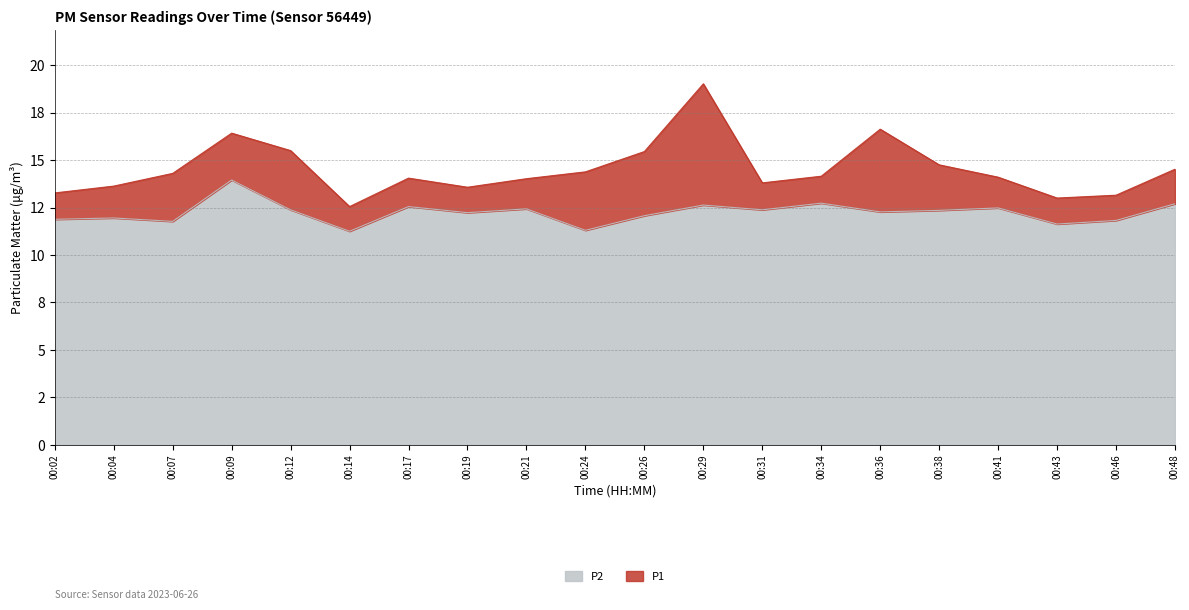

Does the chart have visible grid lines?

Yes